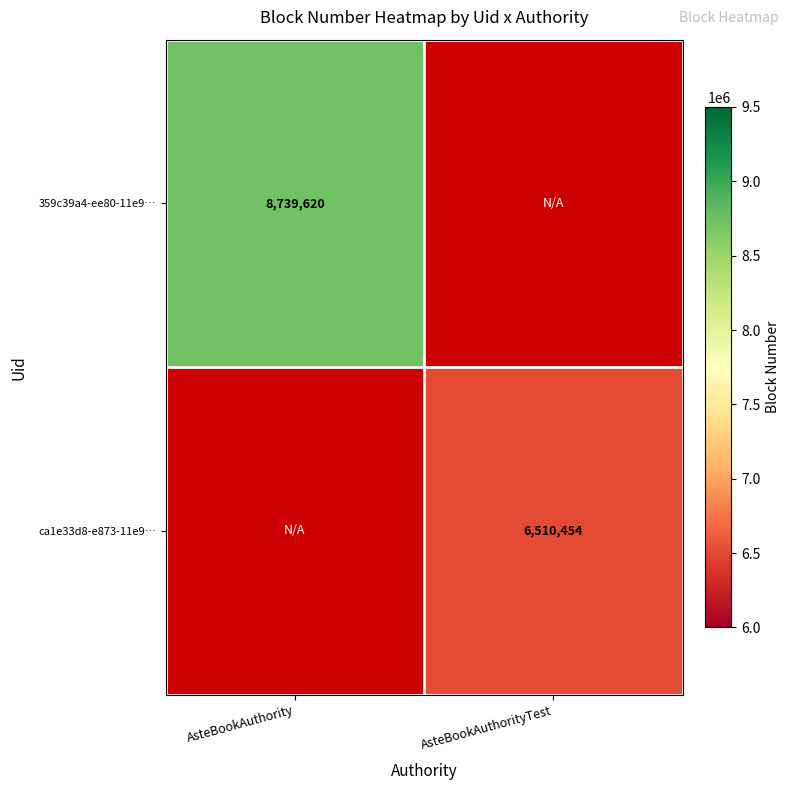

True or false: ca1e33d8-e873-11e9… has a value of 4382962 at AsteBookAuthorityTest.

False